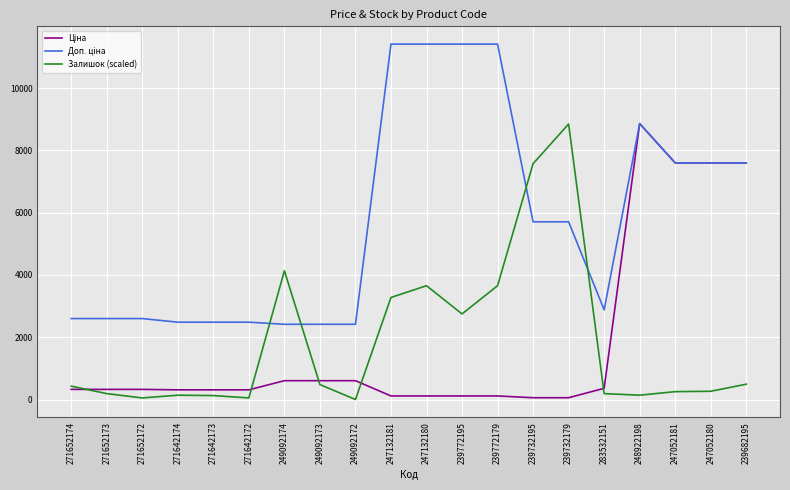

At which category is the sum across all series the highest?

248922198